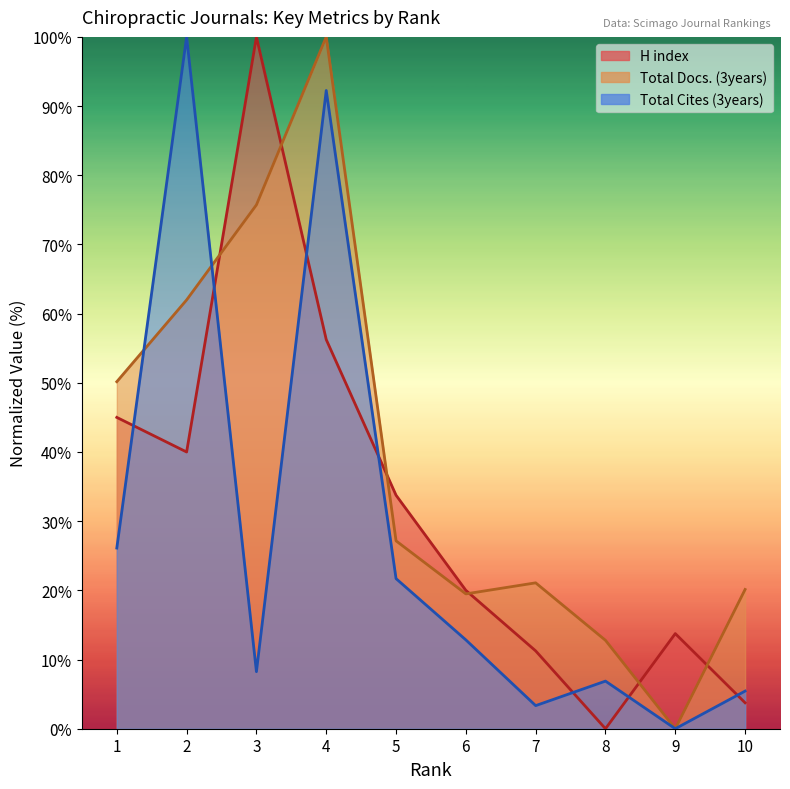

At 10, list the series in order from largest to smallest.

Total Docs. (3years), Total Cites (3years), H index